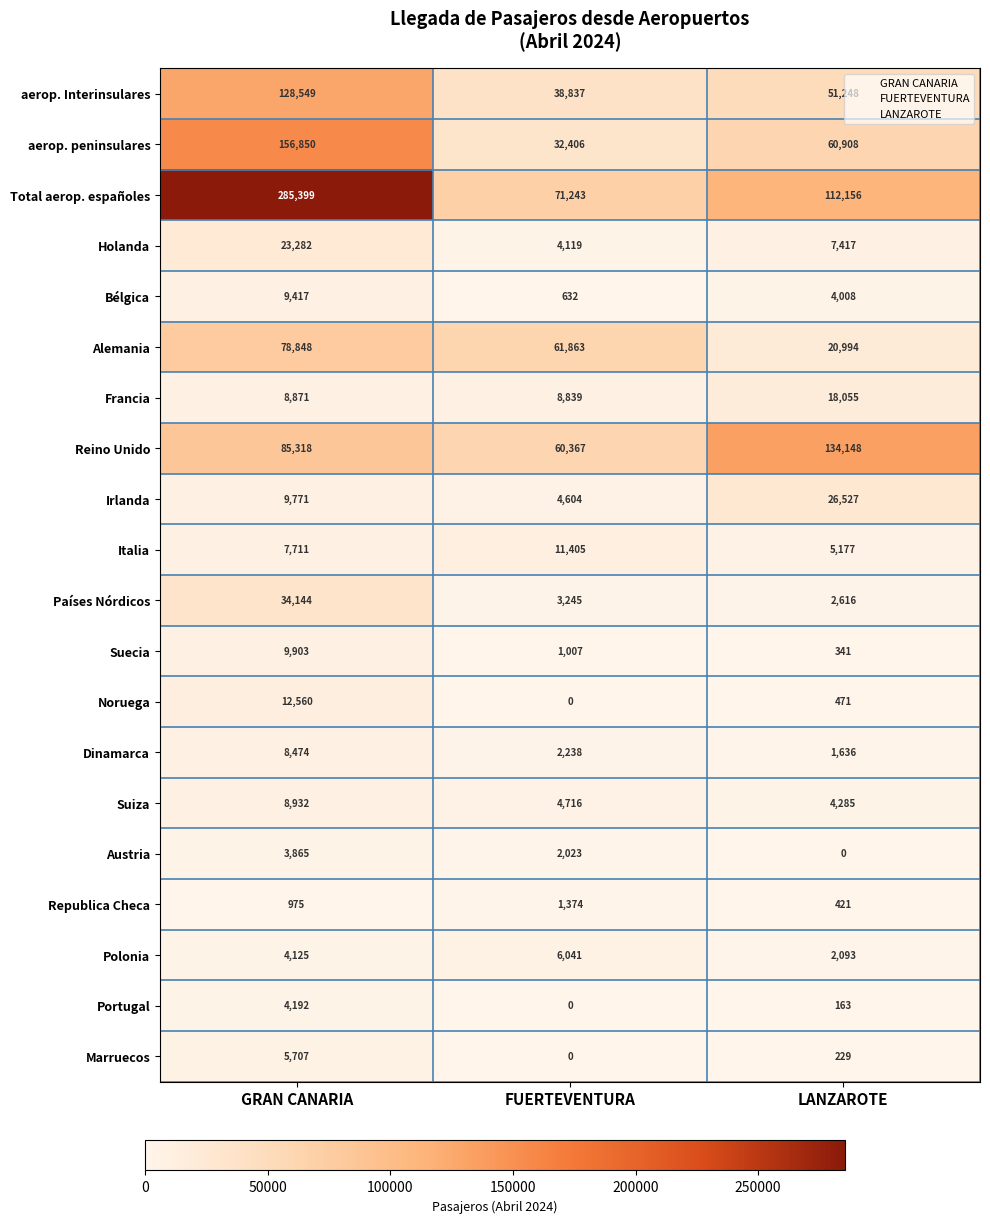

Is it true that aerop. peninsulares equals 60908 at LANZAROTE?

True